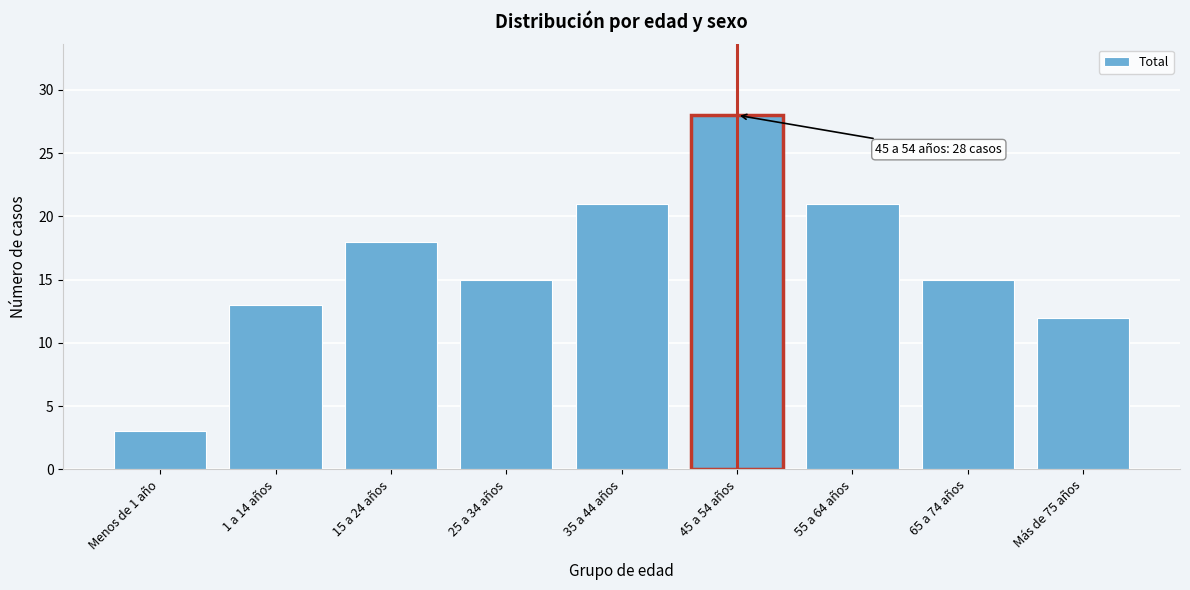

Reading right to left, list all the values displayed in this chart.

Más de 75 años=12	65 a 74 años=15	55 a 64 años=21	45 a 54 años=28	35 a 44 años=21	25 a 34 años=15	15 a 24 años=18	1 a 14 años=13	Menos de 1 año=3